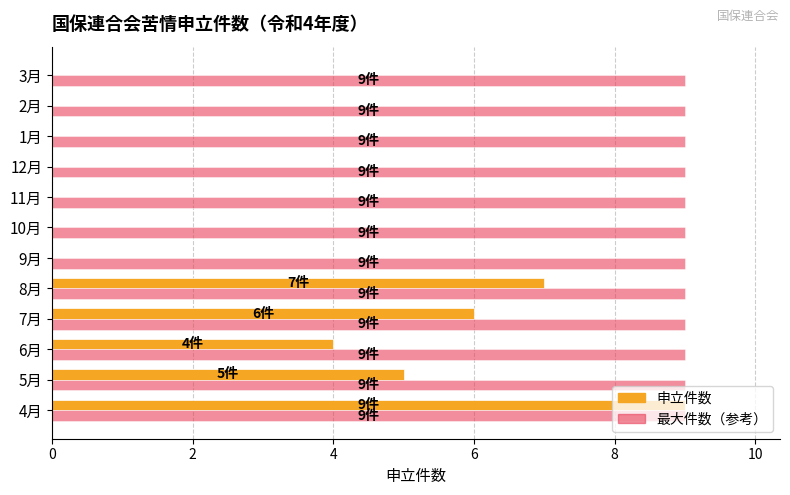

Is the value of 最大件数（参考） at 8月 greater than the value of 申立件数 at 8月?

Yes